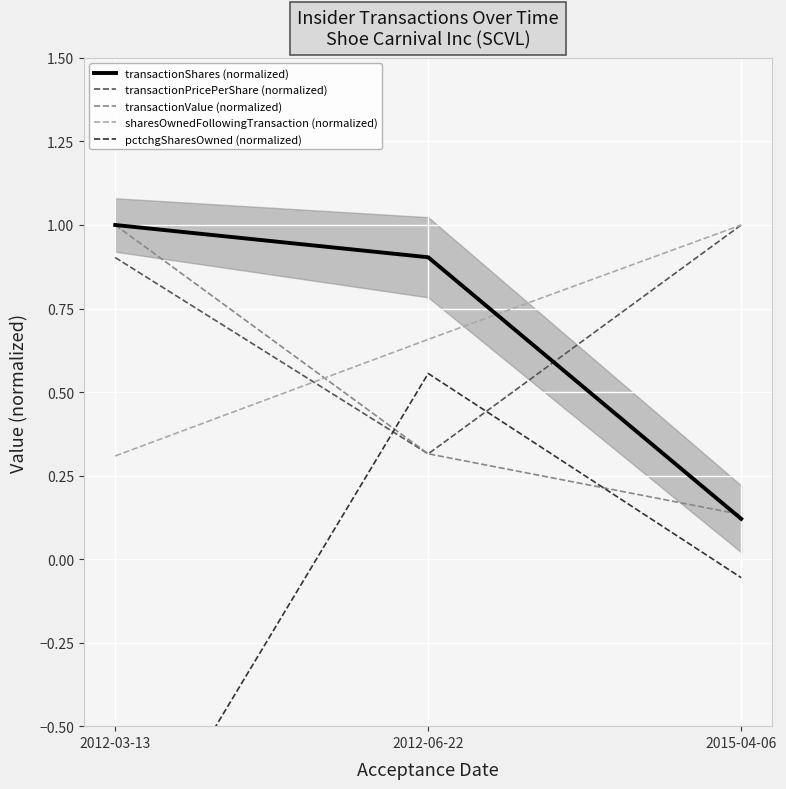

What is the difference between the maximum and minimum values in the pctchgSharesOwned (normalized) series?

1.6